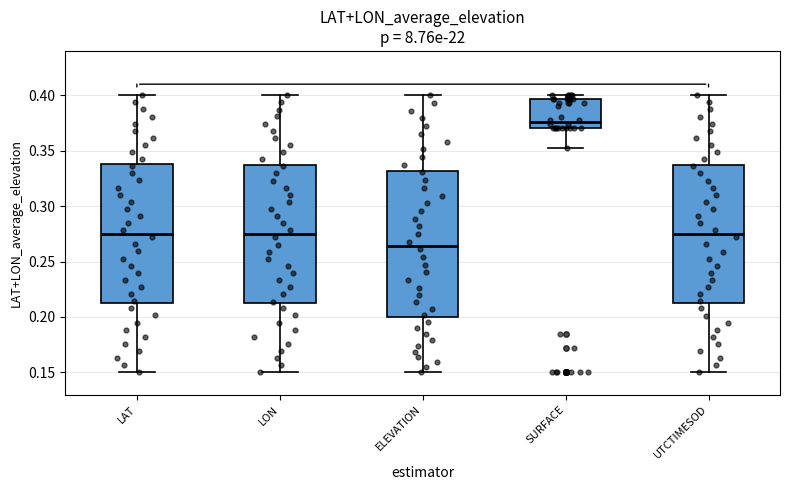

Reading left to right, transcribe this box plot: for each box, give where its median line is, the range the box spans, and where its two whiskers end, as read against the y-axis. The values are not printed on the chart, so give them approximately, as read against the axis.

LAT: median 0.275, box 0.215 to 0.340, whiskers 0.150 to 0.400
LON: median 0.275, box 0.210 to 0.335, whiskers 0.150 to 0.400
ELEVATION: median 0.265, box 0.200 to 0.330, whiskers 0.150 to 0.400
SURFACE: median 0.375, box 0.370 to 0.395, whiskers 0.350 to 0.400
UTCTIMESOD: median 0.275, box 0.215 to 0.340, whiskers 0.150 to 0.400